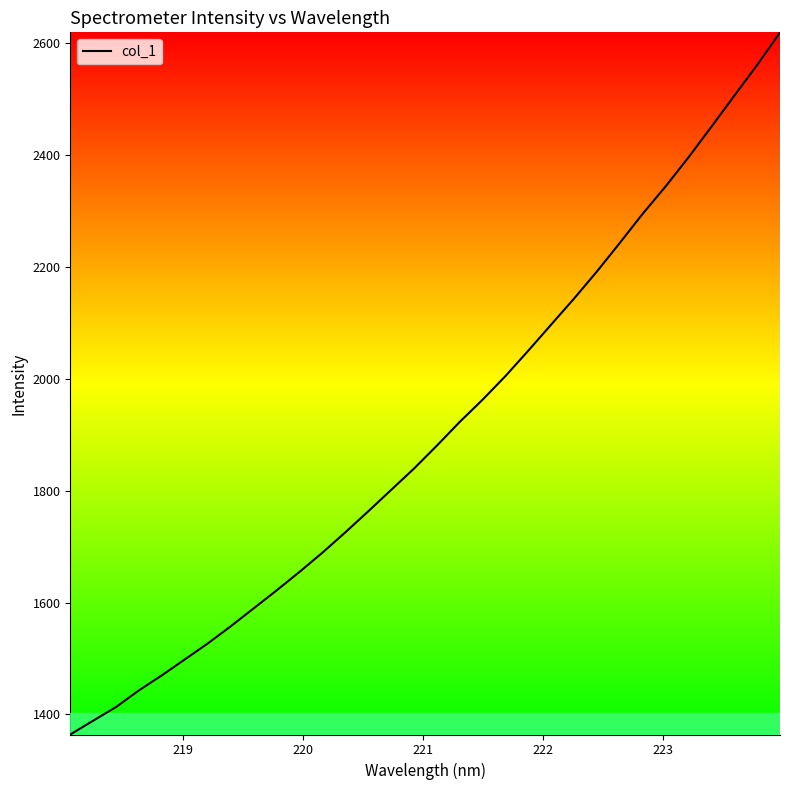

What is the greatest value displayed?

2619.3